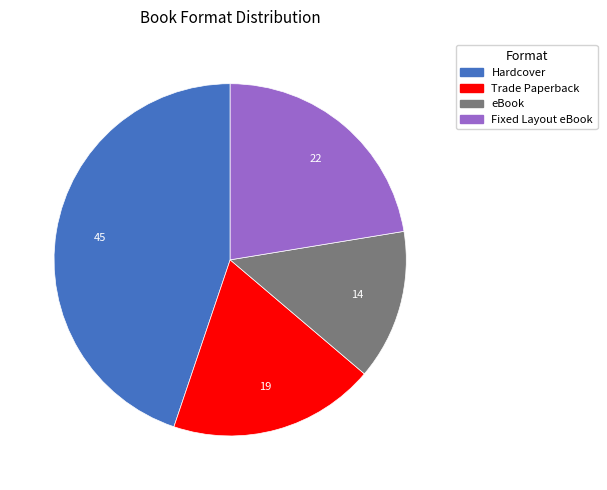

How many slices are in this pie chart?

4